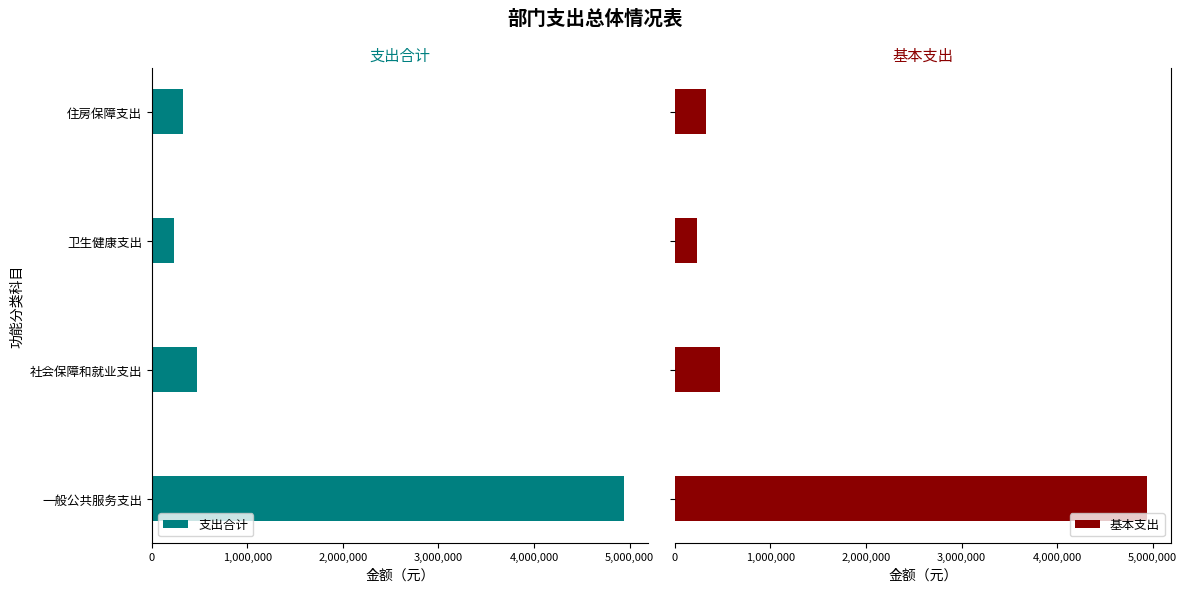

What is the sum of all 基本支出 values?

5978711.8